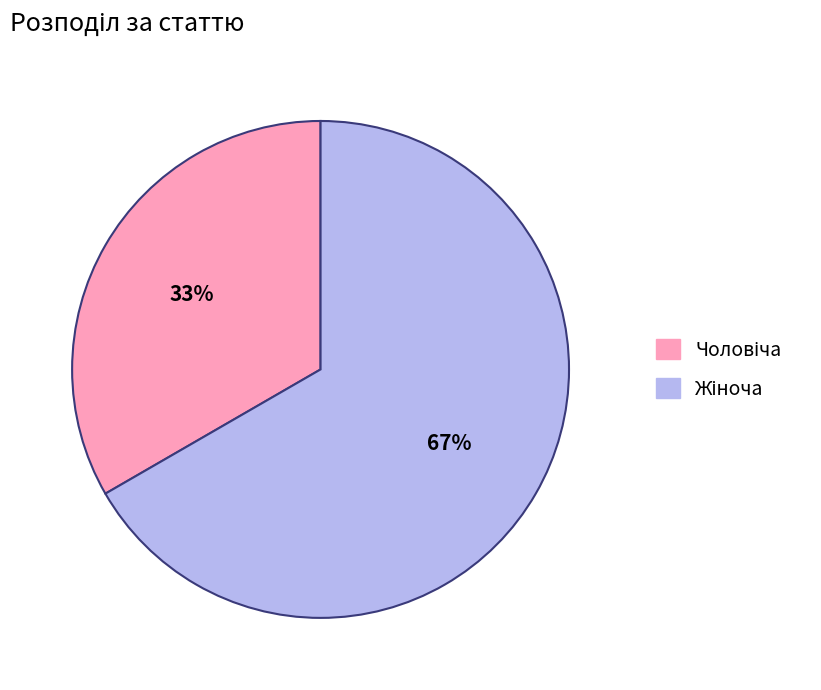

Does any single category account for the majority?

Yes